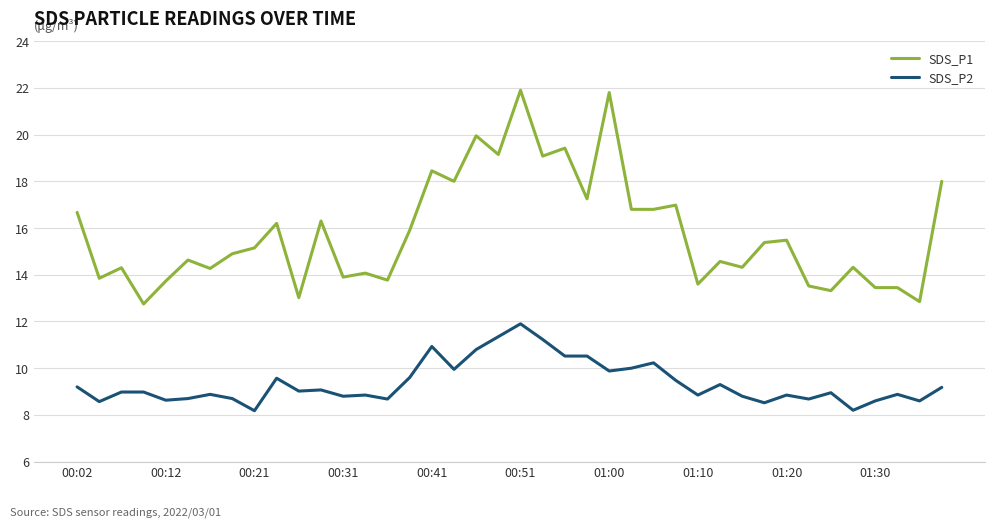

What is the difference between the maximum and minimum values in the SDS_P2 series?

3.7